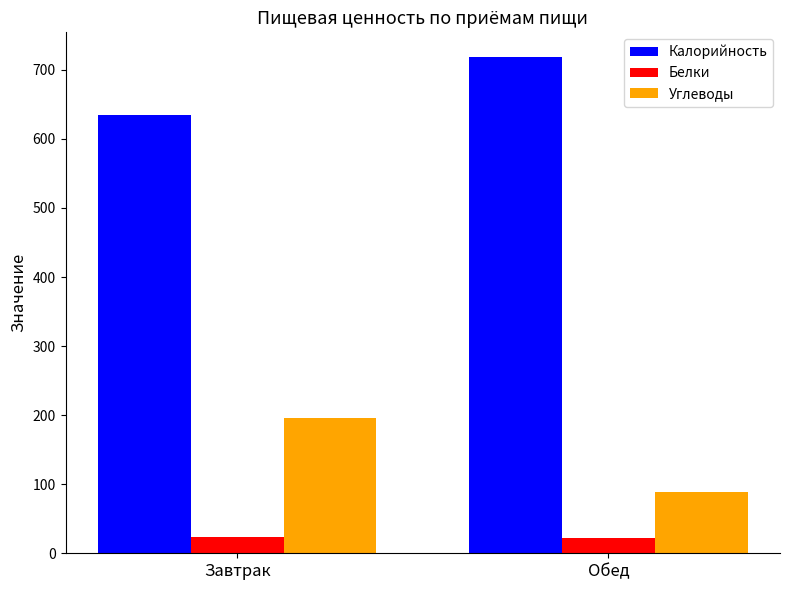

Where does the Калорийность series first go above 718?

Обед